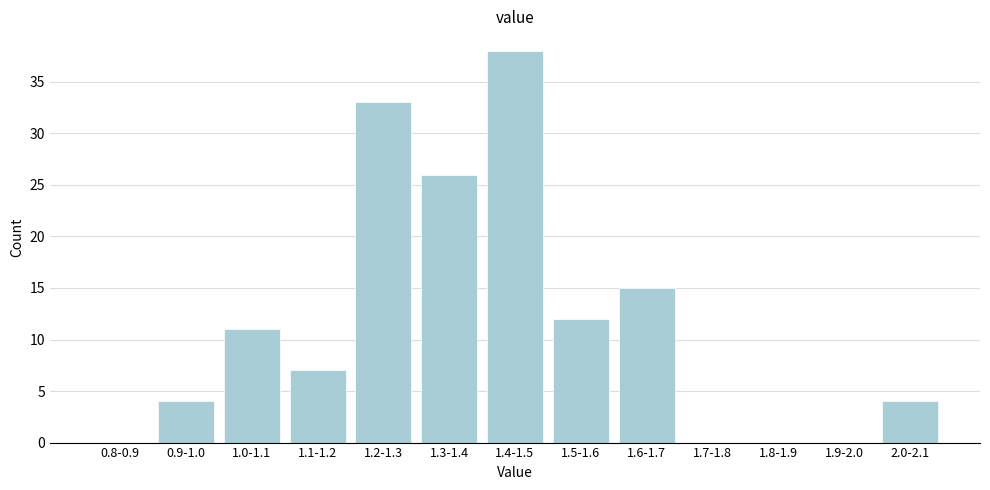

Reading left to right, list all the values displayed in this chart.

0.8-0.9=0	0.9-1.0=4	1.0-1.1=11	1.1-1.2=7	1.2-1.3=33	1.3-1.4=26	1.4-1.5=38	1.5-1.6=12	1.6-1.7=15	1.7-1.8=0	1.8-1.9=0	1.9-2.0=0	2.0-2.1=4